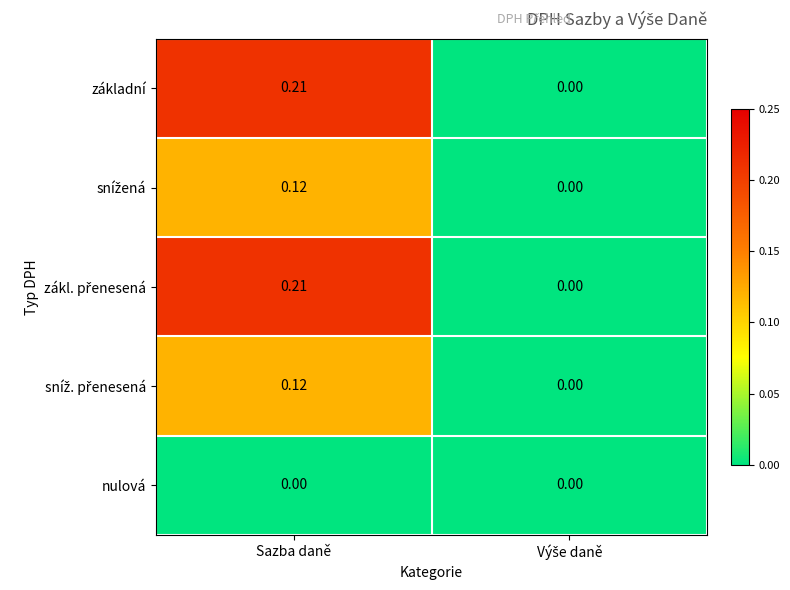

Count the number of data series in this chart.

5